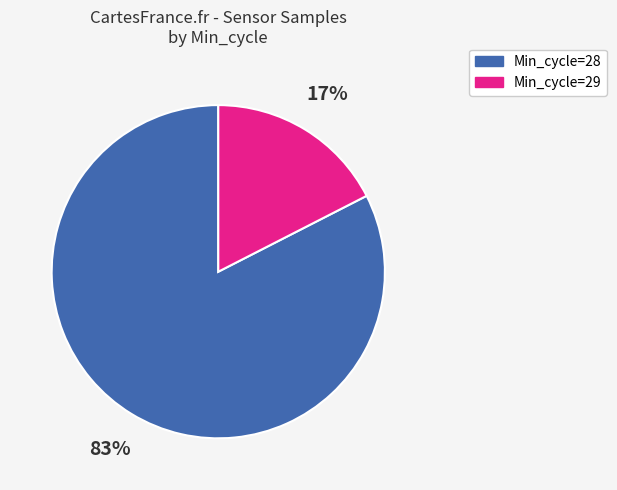

Is there a majority slice in this chart?

Yes